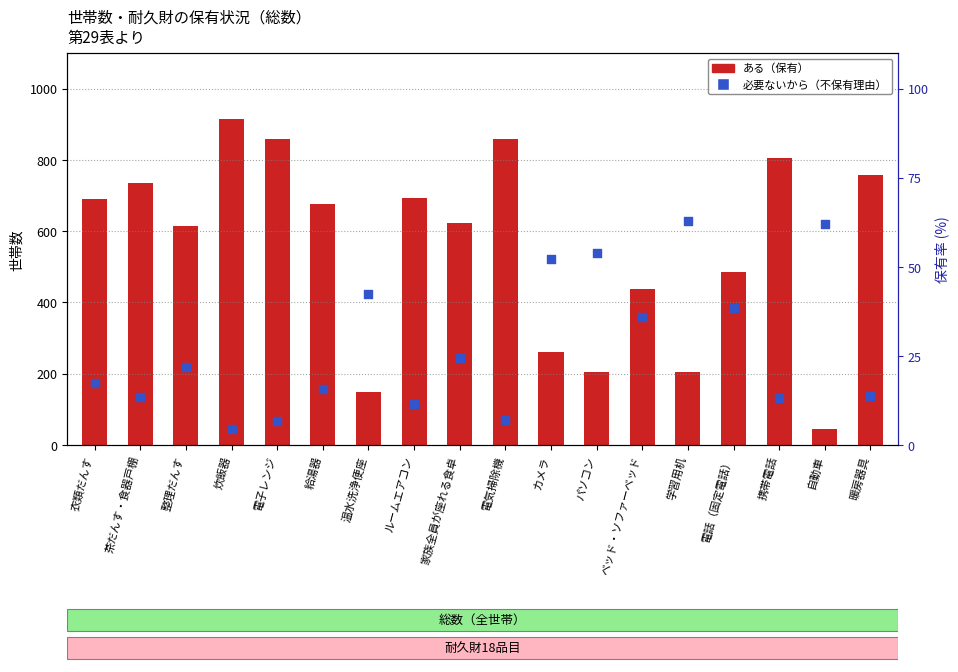

What are all the series names shown in the legend?

ある (保有), 必要ないから